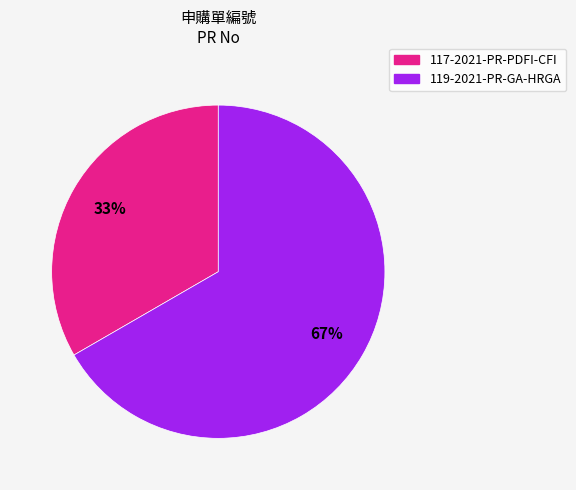

To the nearest percent, what is the combined percentage of 117-2021-PR-PDFI-CFI and 119-2021-PR-GA-HRGA?

100%